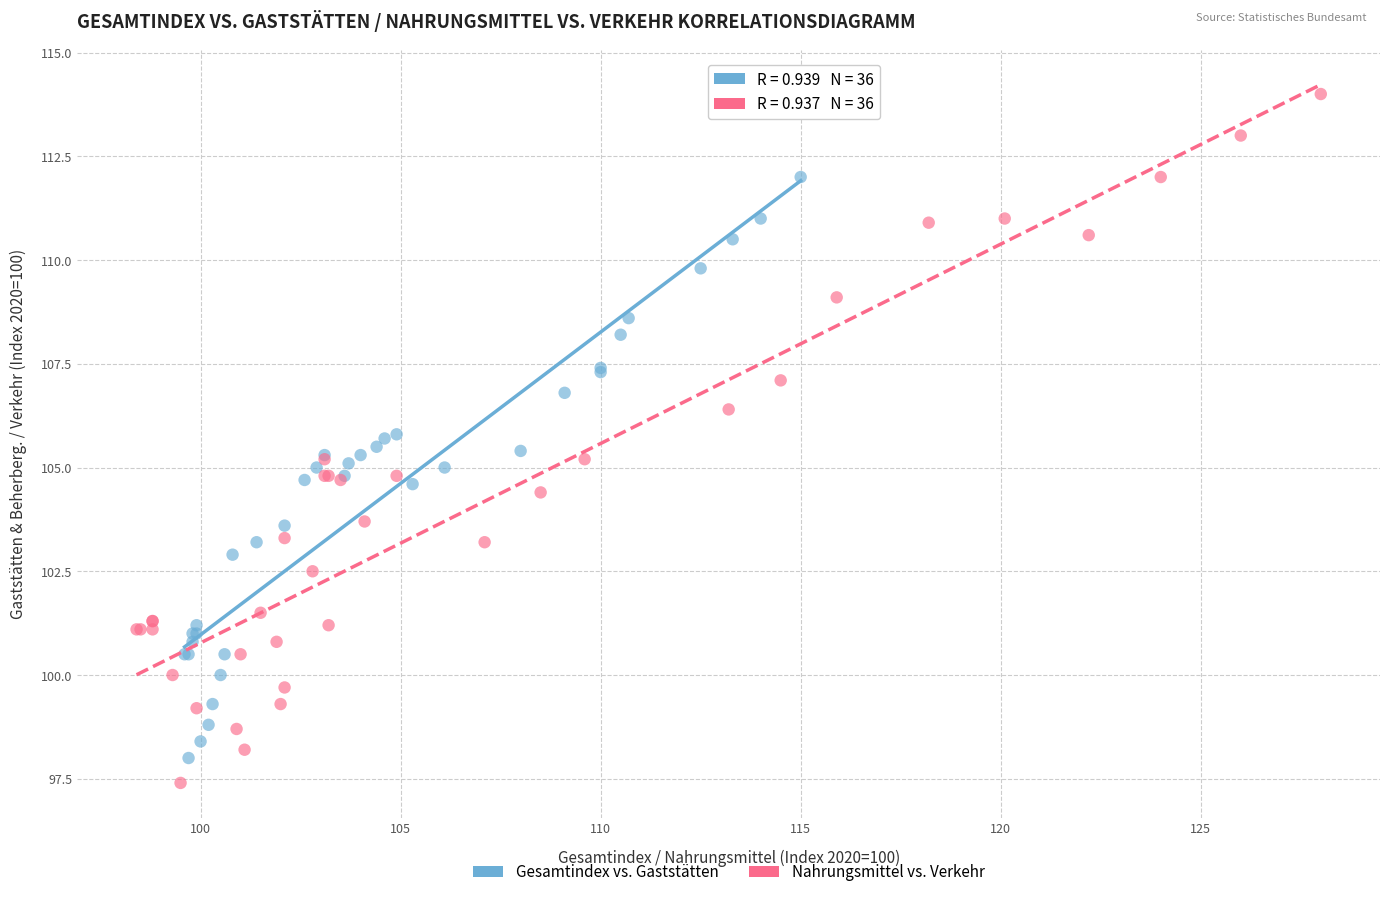

Which series has the largest Y range (max minus min)?

Nahrungsmittel vs. Verkehr